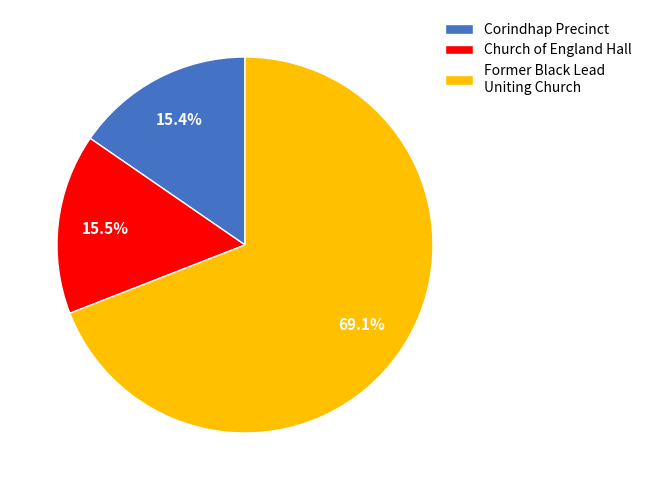

Combined, what portion of the pie is Former Black Lead Uniting Church and Corindhap Precinct?

84.5%